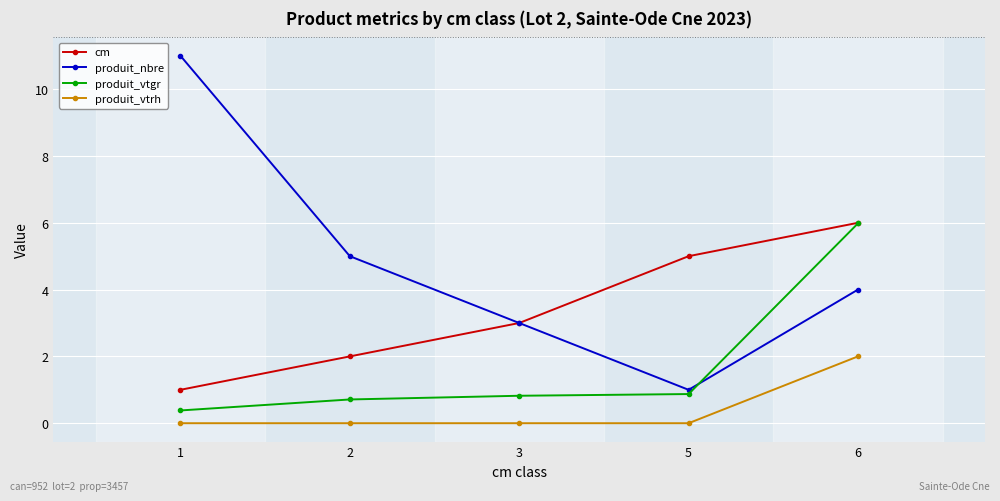

What is the sum of all produit_vtgr values?

8.8